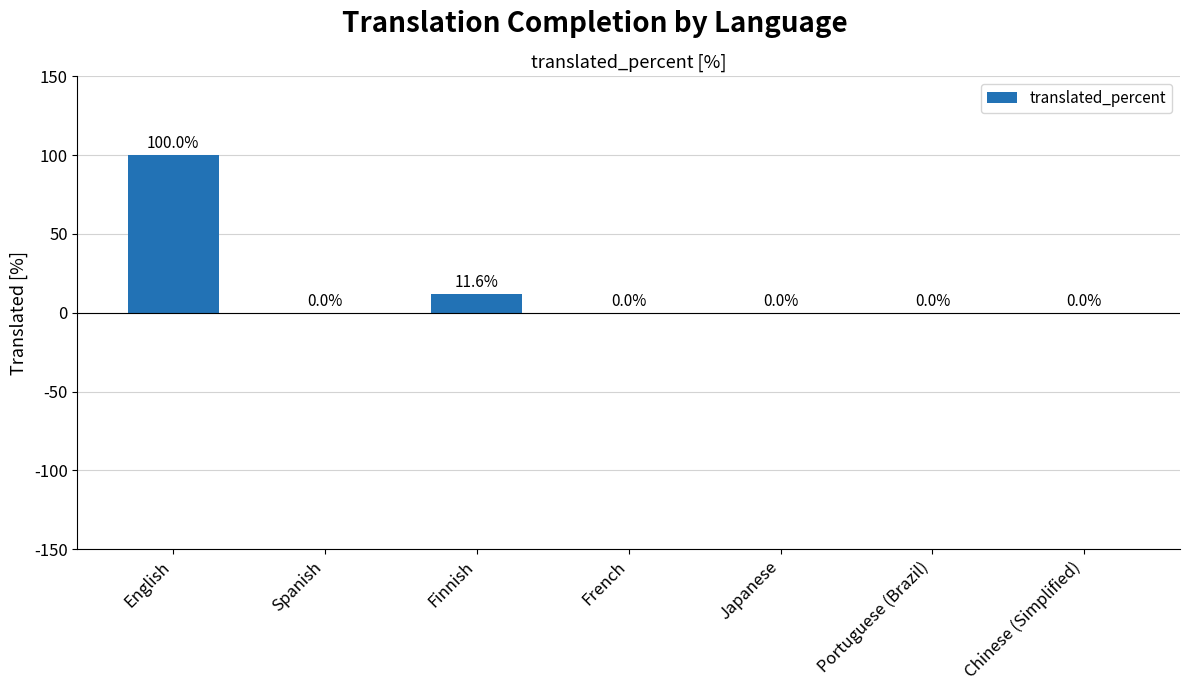

Reading left to right, extract all data points from this chart.

100.0	0.0	11.6	0.0	0.0	0.0	0.0